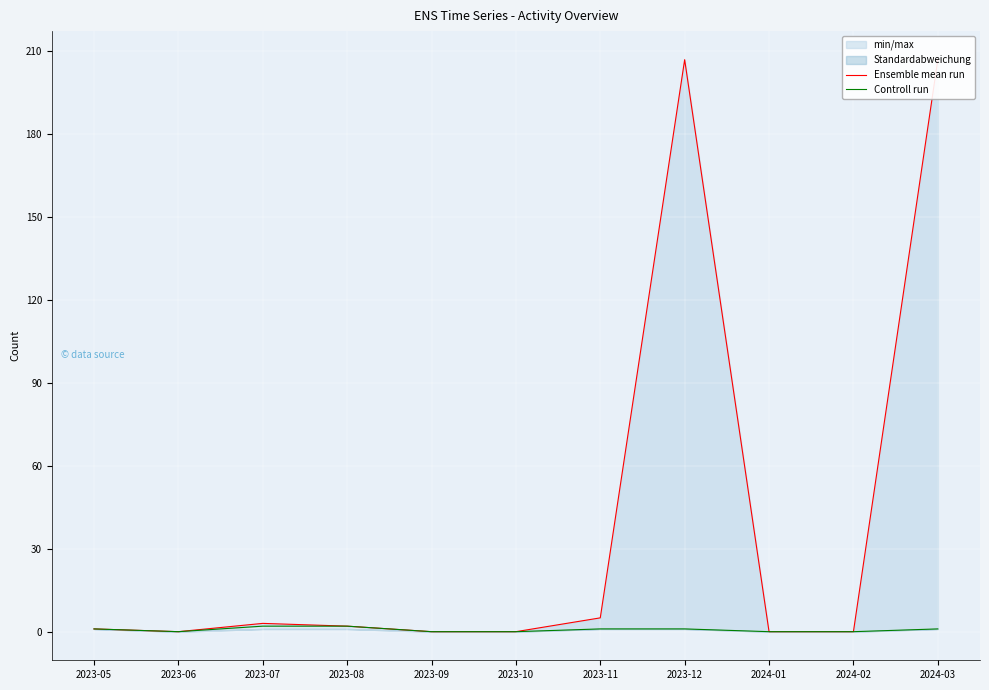

Rank the series by their average value, from highest to lowest.

Ensemble mean run, Controll run